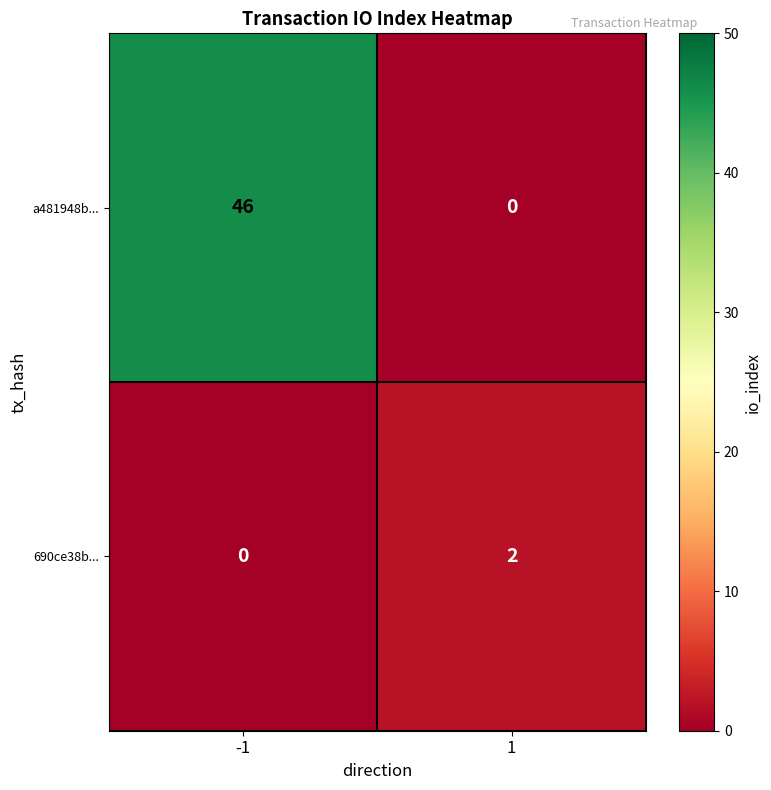

The 690ce38b... series shows 0 at -1. True or false?

True